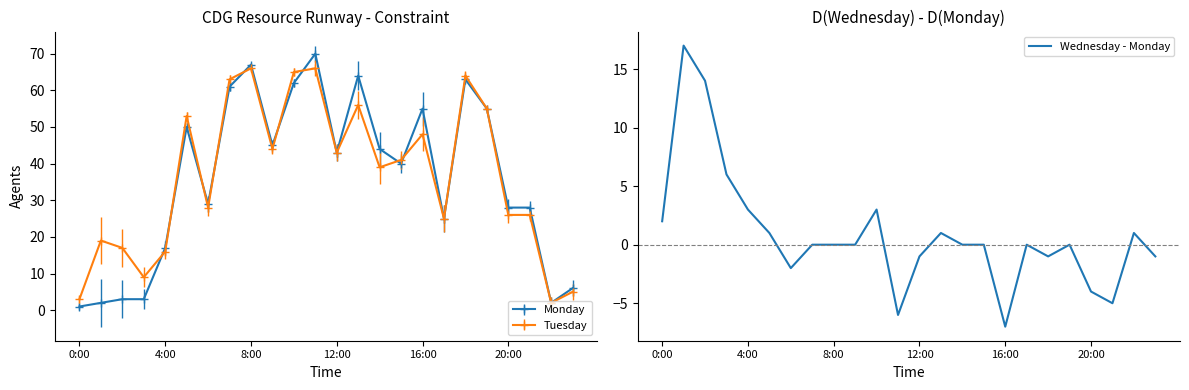

Reading left to right, list all the values displayed in this chart.

2	17	14	6	3	1	-2	0	0	0	3	-6	-1	1	0	0	-7	0	-1	0	-4	-5	1	-1